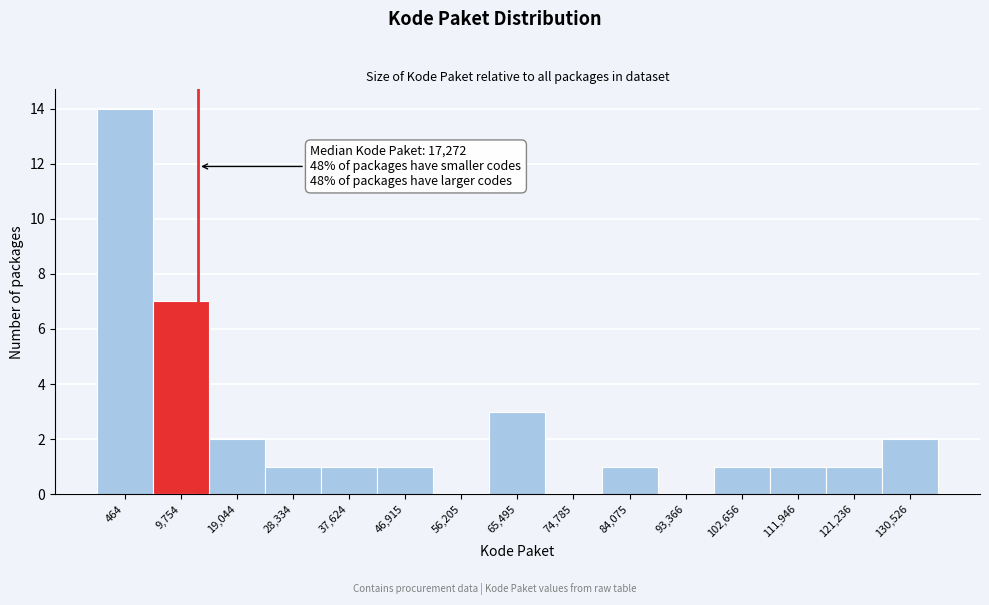

Reading right to left, transcribe all the data shown in this chart.

130,526=2	121,236=1	111,946=1	102,656=1	93,366=0	84,075=1	74,785=0	65,495=3	56,205=0	46,915=1	37,624=1	28,334=1	19,044=2	9,754=7	464=14